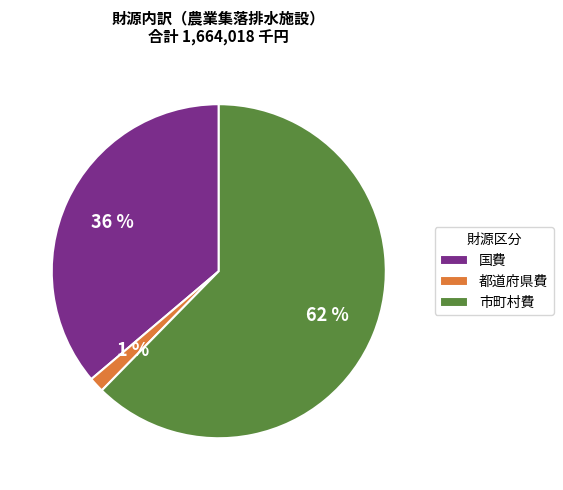

Do 都道府県費 and 国費 together represent more than half of the pie?

No